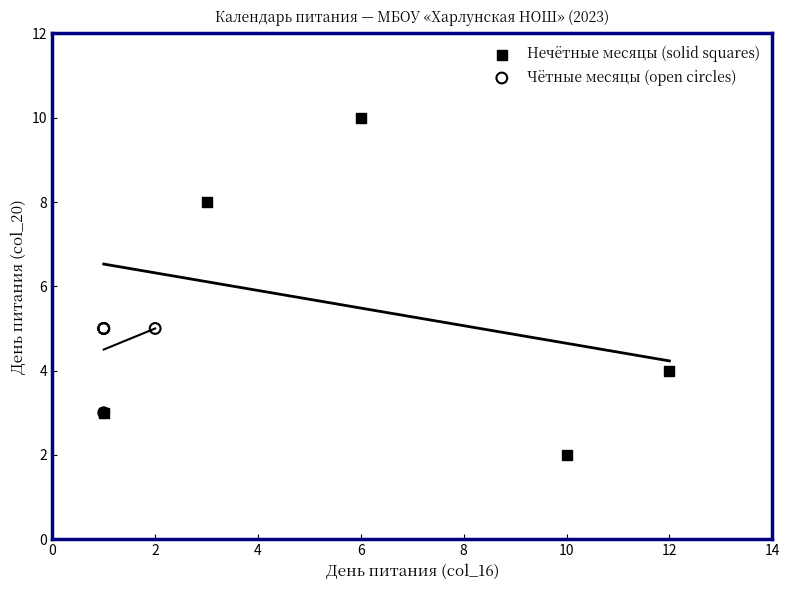

Which series contains the lowest Y value?

Нечётные месяцы (solid squares)